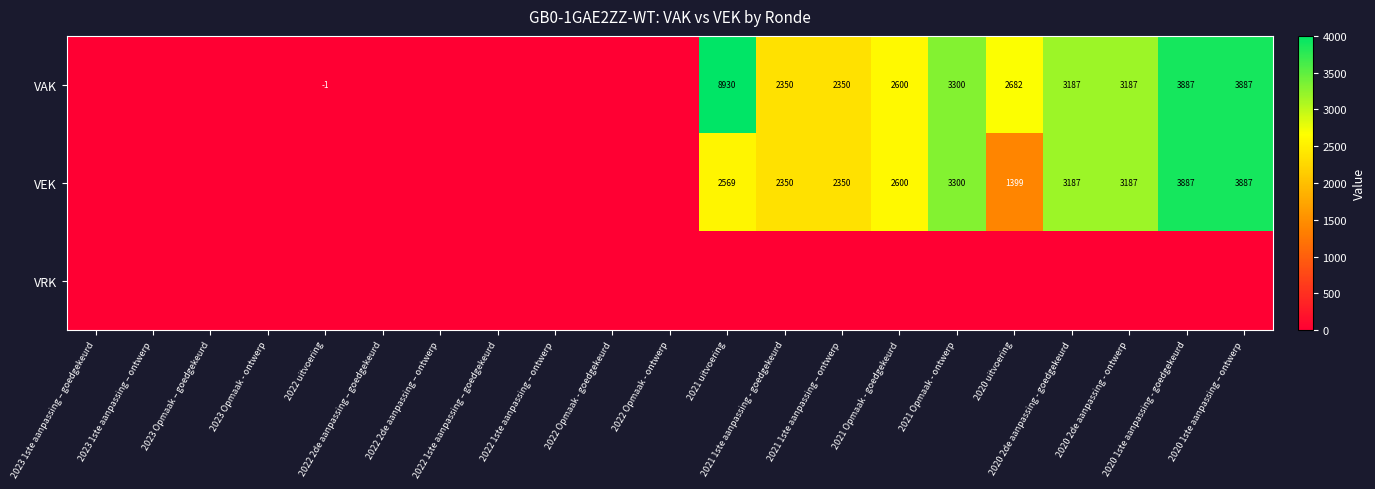

The value of VEK at 2023 1ste aanpassing – goedgekeurd is 0. True or false?

True